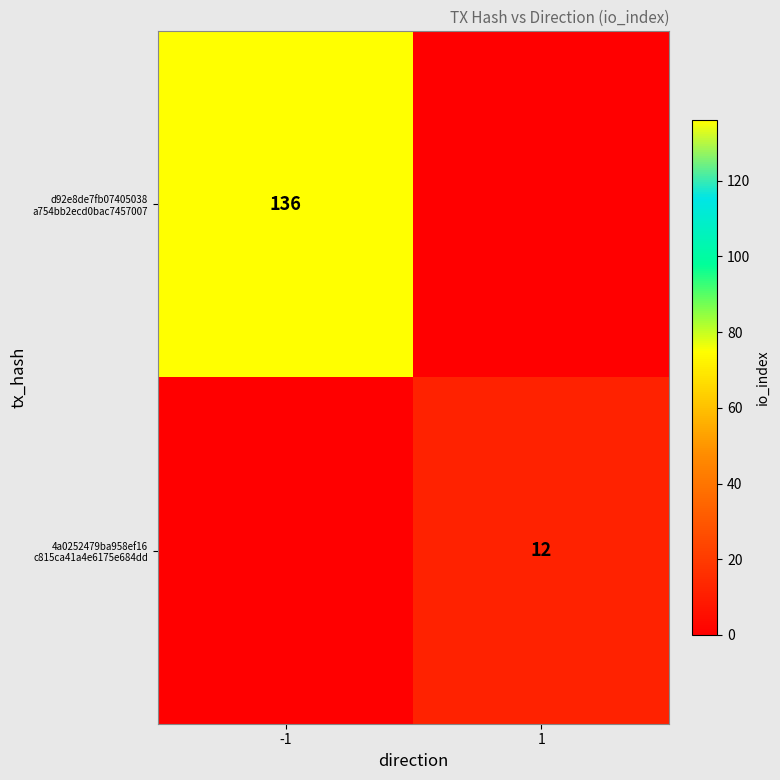

Where is 4a0252479ba958ef16 c815ca41a4e6175e684dd nearest to the value 6?

-1